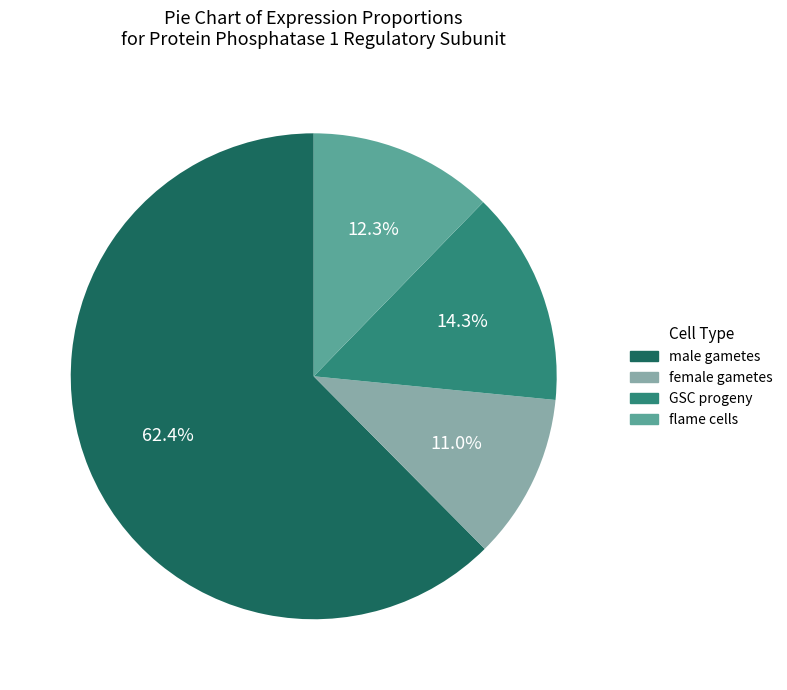

To the nearest percent, what portion does female gametes represent?

11%